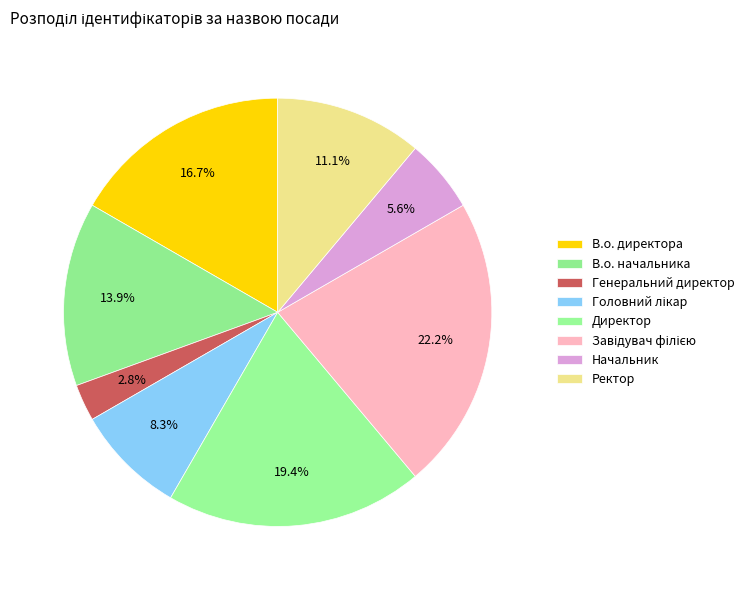

Rank the categories by value from lowest to highest.

Генеральний директор, Начальник, Головний лікар, Ректор, В.о. начальника, В.о. директора, Директор, Завідувач філією